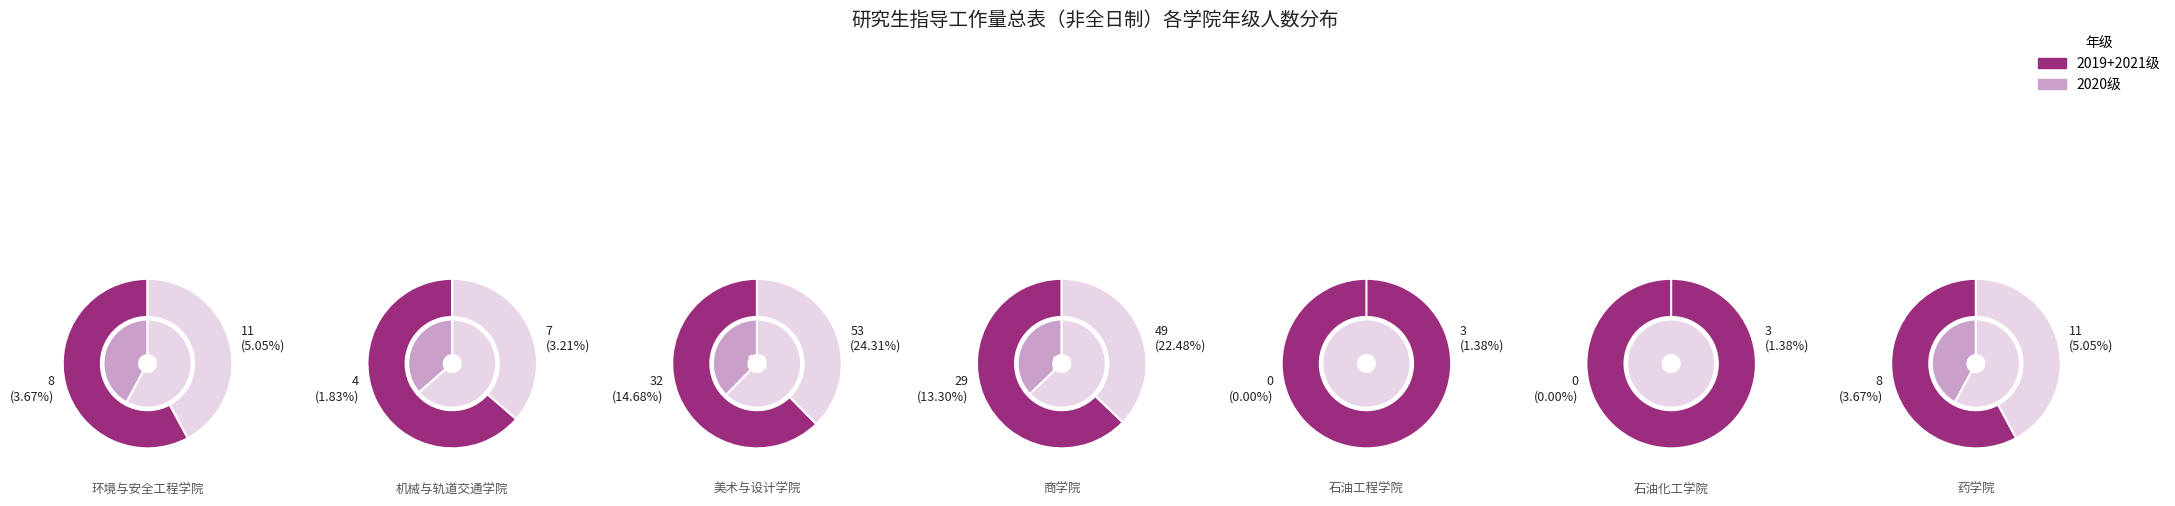

How many slices are in this pie chart?

7